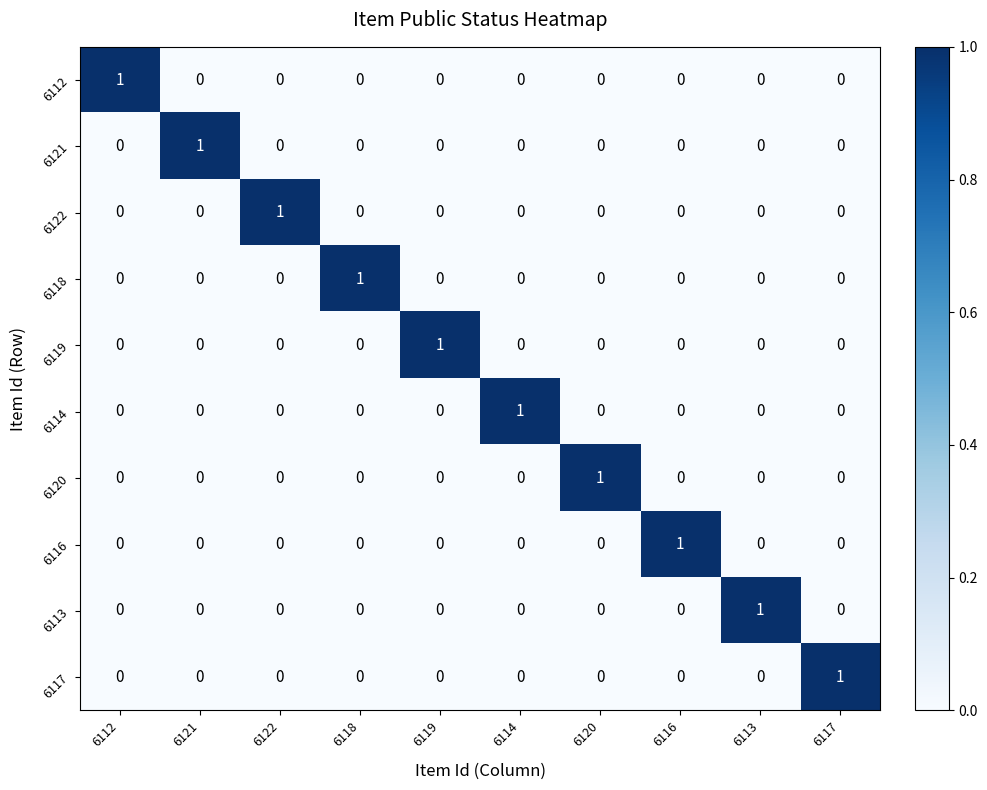

At how many categories does at least one series exceed 0?

10